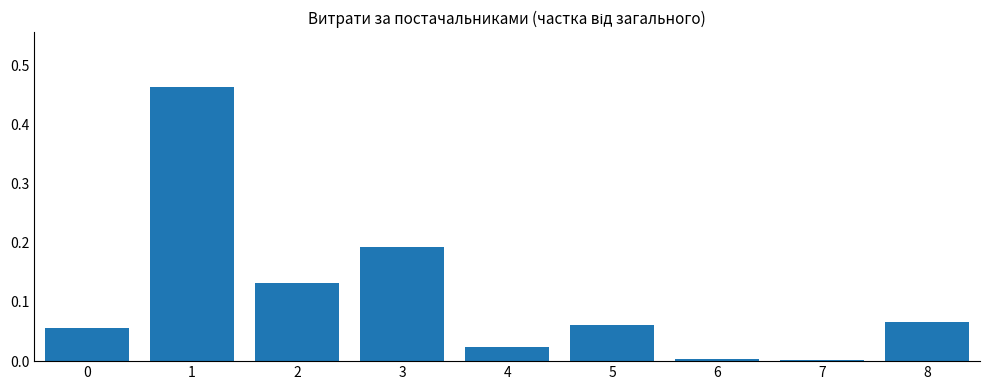

Is it true that the value at 1 is 0.2?

False